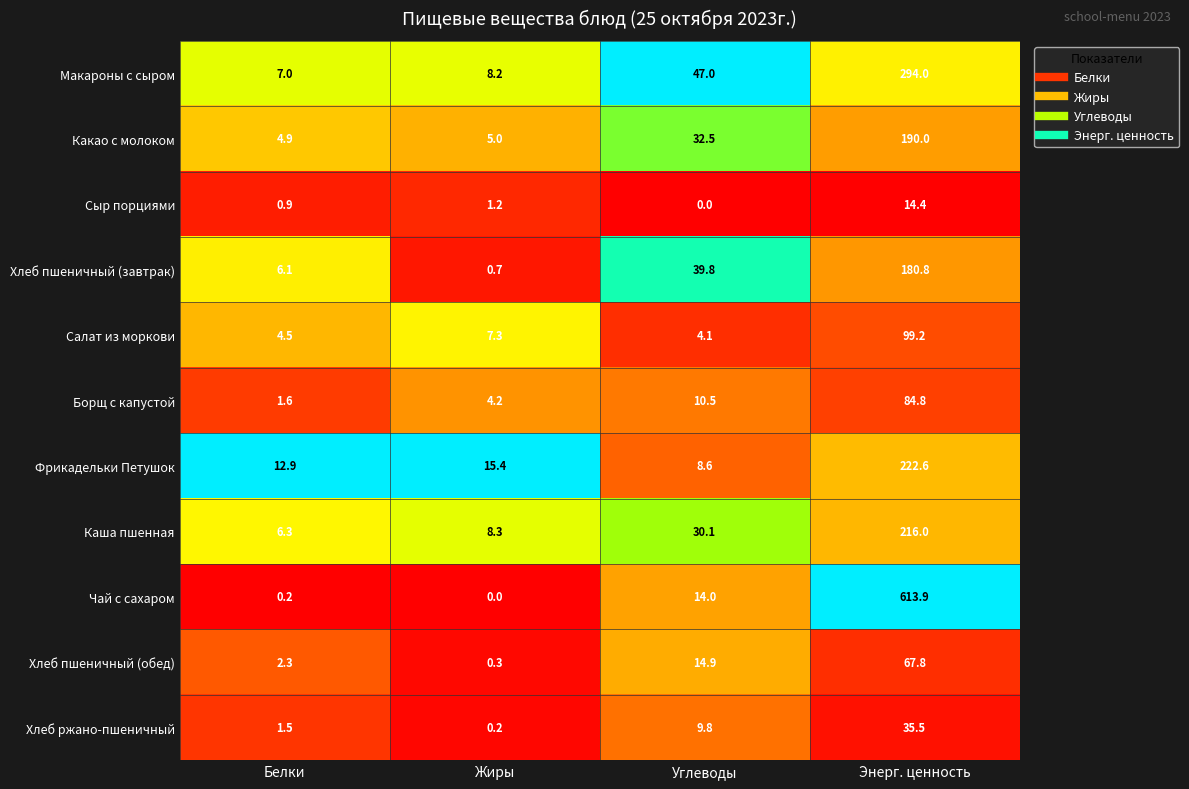

The Какао с молоком series shows 95.0 at Энерг. ценность. True or false?

False